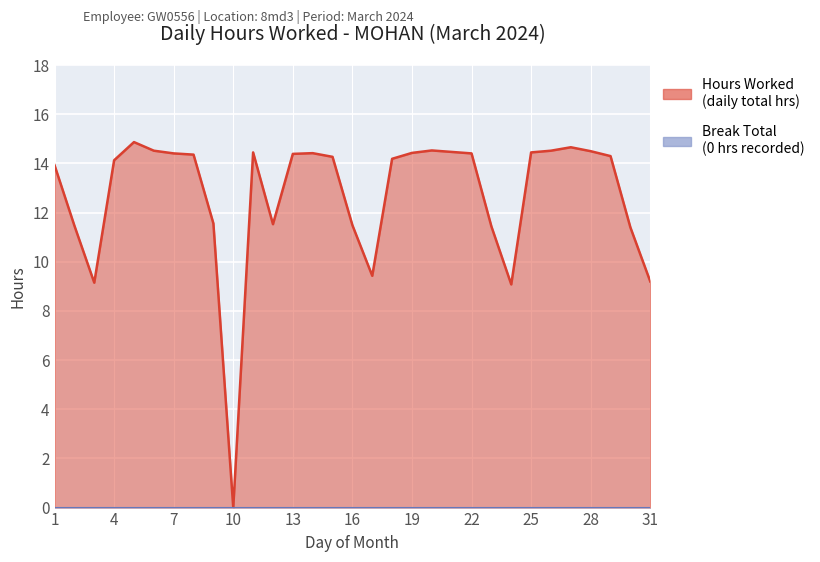

What is the approximate value at 13?

14.4